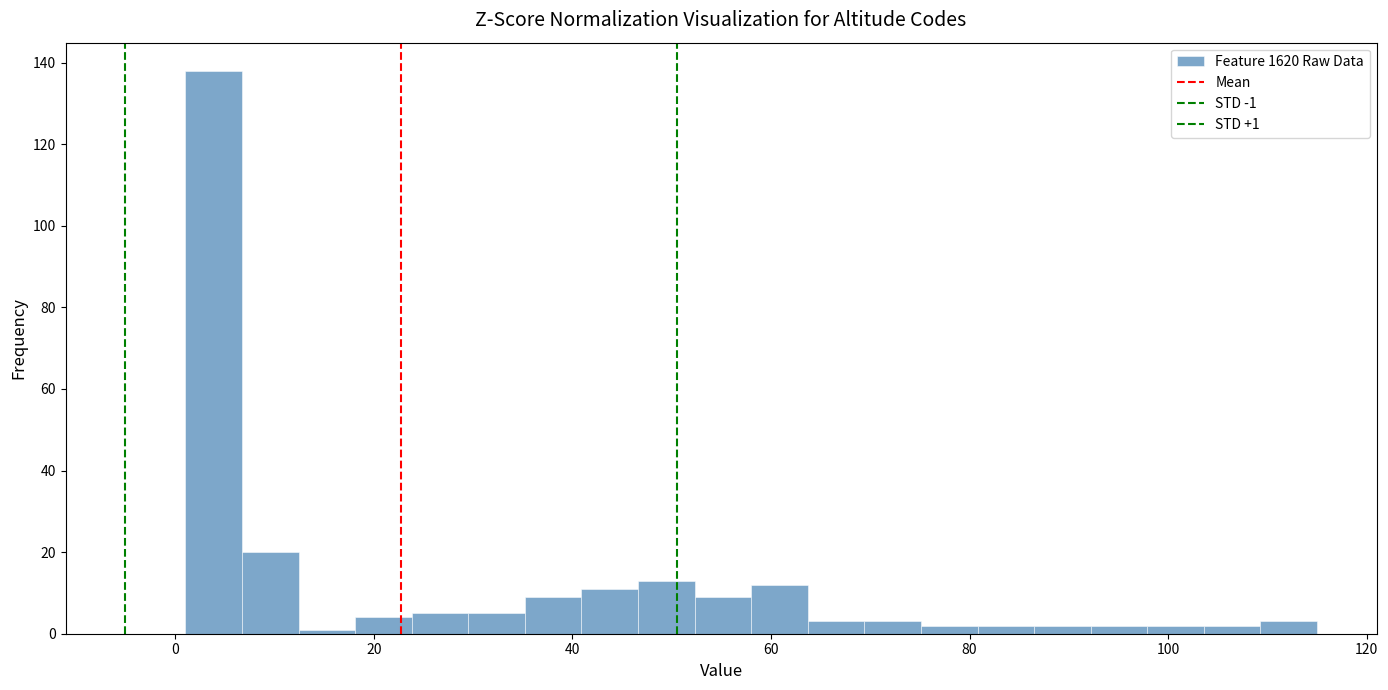

Around what value on the x-axis is the tallest bar? Give the approximate position of its centre, as read against the axis.

4